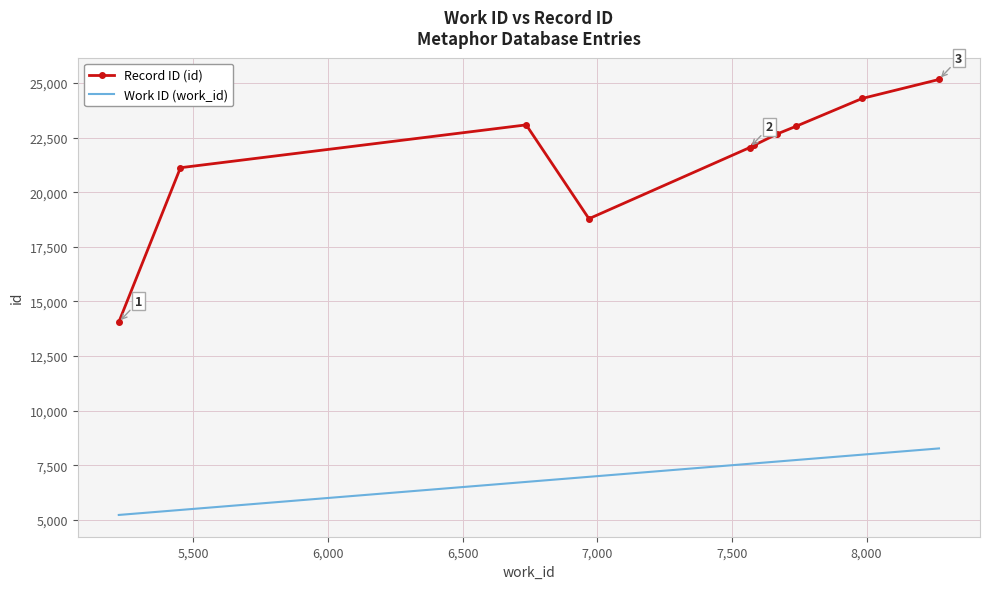

Which series has the largest total across all categories?

Record ID (id)